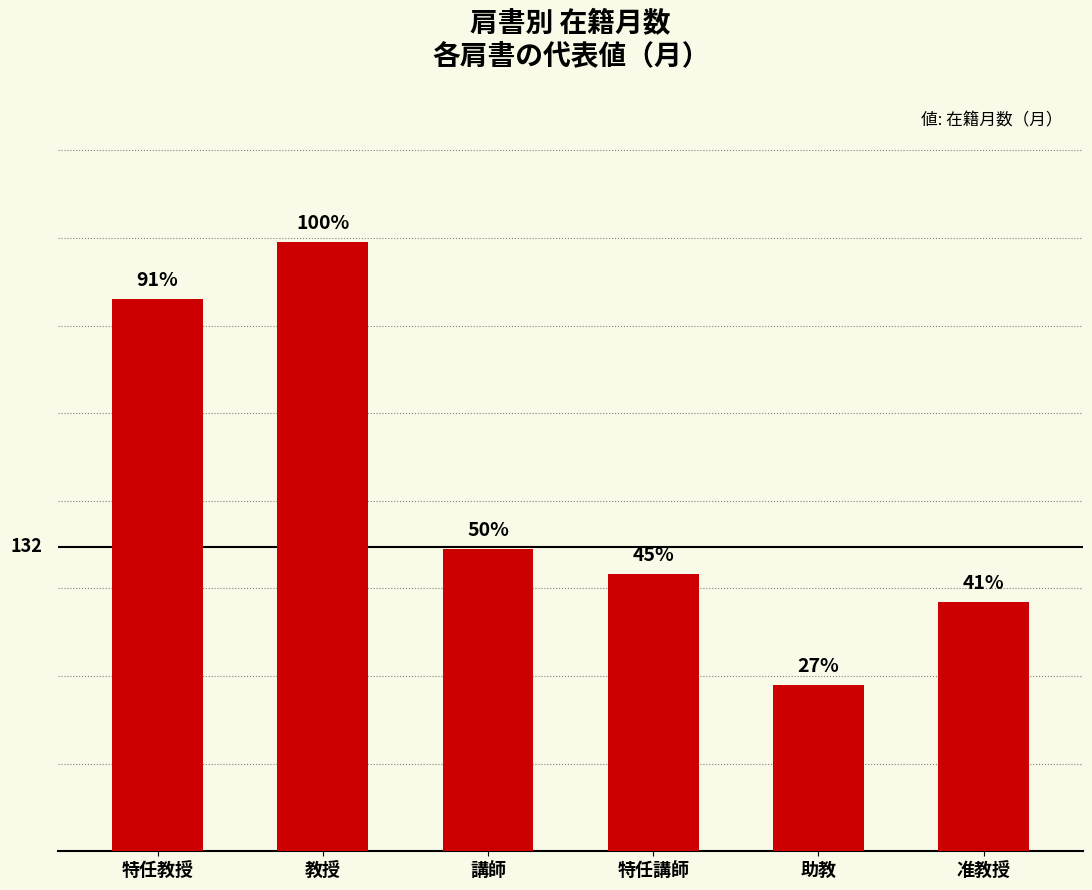

List the labels in order of value, largest first.

教授, 特任教授, 講師, 特任講師, 准教授, 助教